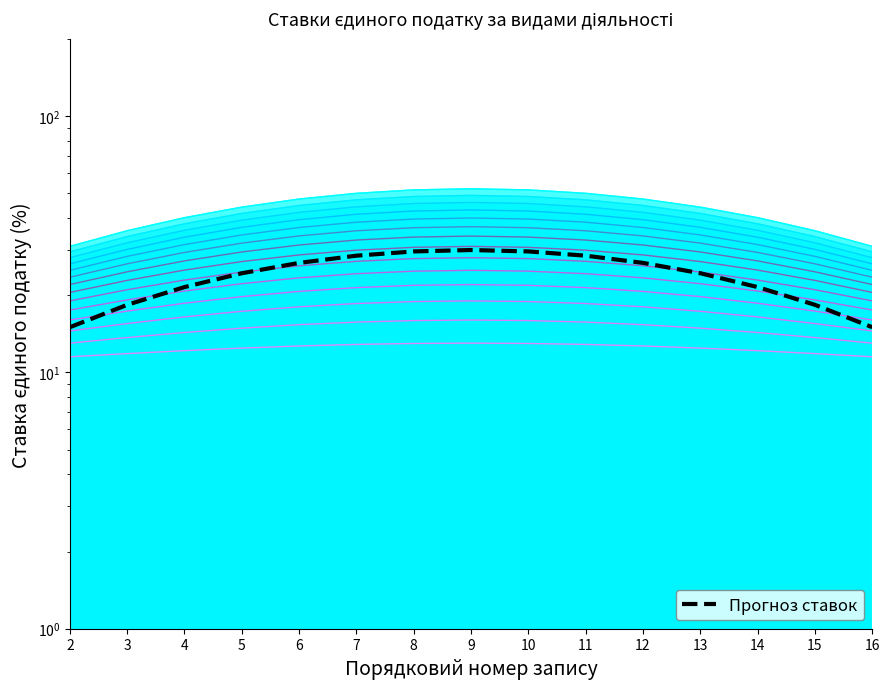

What is the value of the 15th point from the left?

15.0